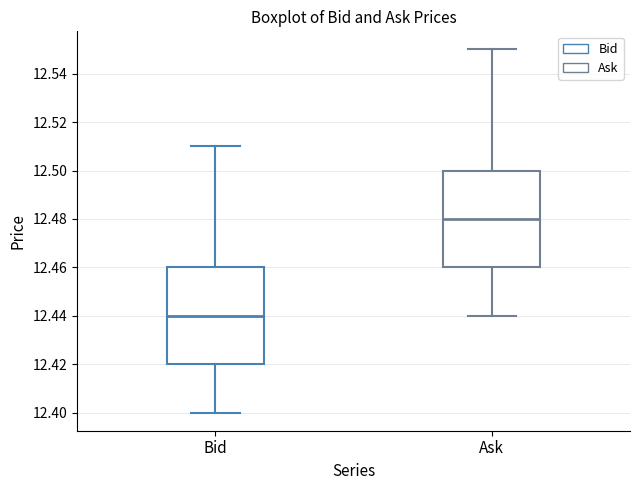

Reading left to right, transcribe this box plot: for each box, give where its median line is, the range the box spans, and where its two whiskers end, as read against the y-axis. The values are not printed on the chart, so give them approximately, as read against the axis.

Bid: median 12.44, box 12.42 to 12.46, whiskers 12.40 to 12.51
Ask: median 12.48, box 12.46 to 12.50, whiskers 12.44 to 12.55